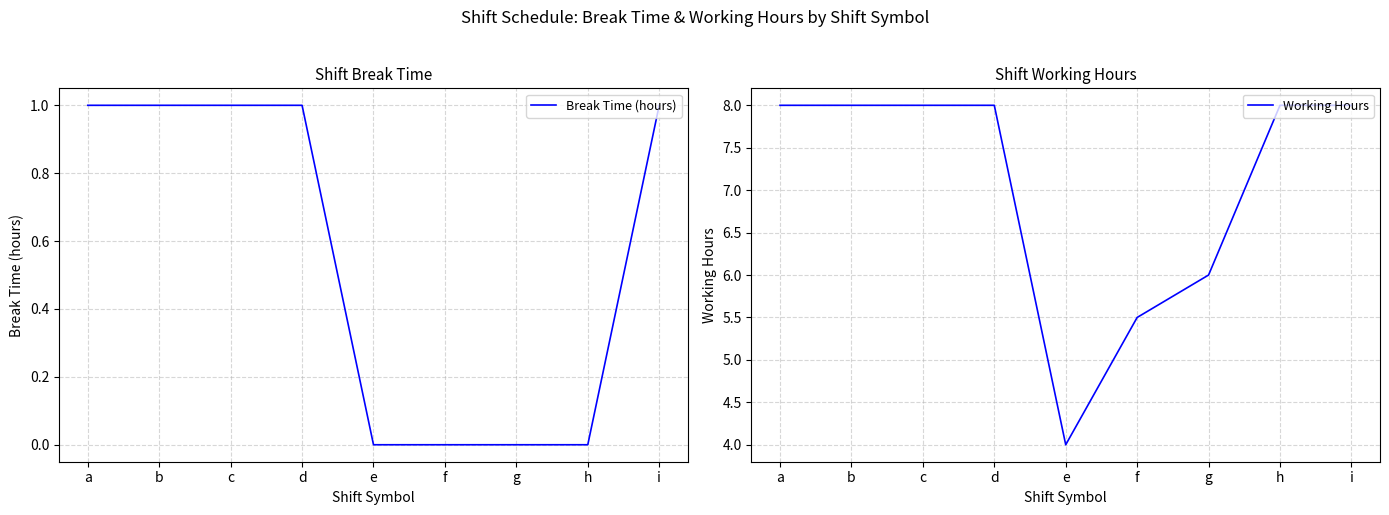

How many categories are shown in the chart?

9